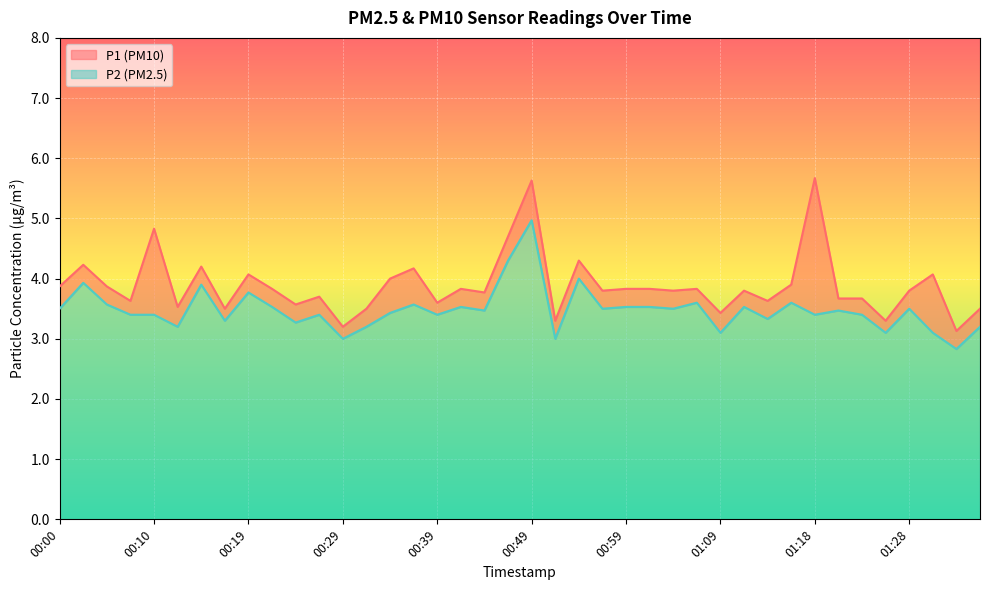

What is the total value across all series at 01:31?

7.2